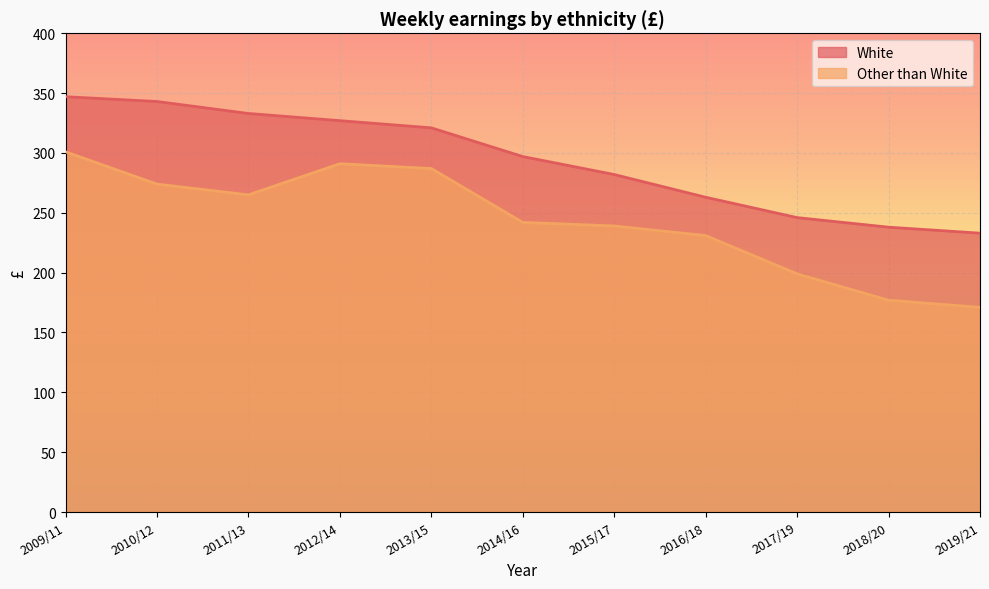

Where is White nearest to the value 290?

2014/16